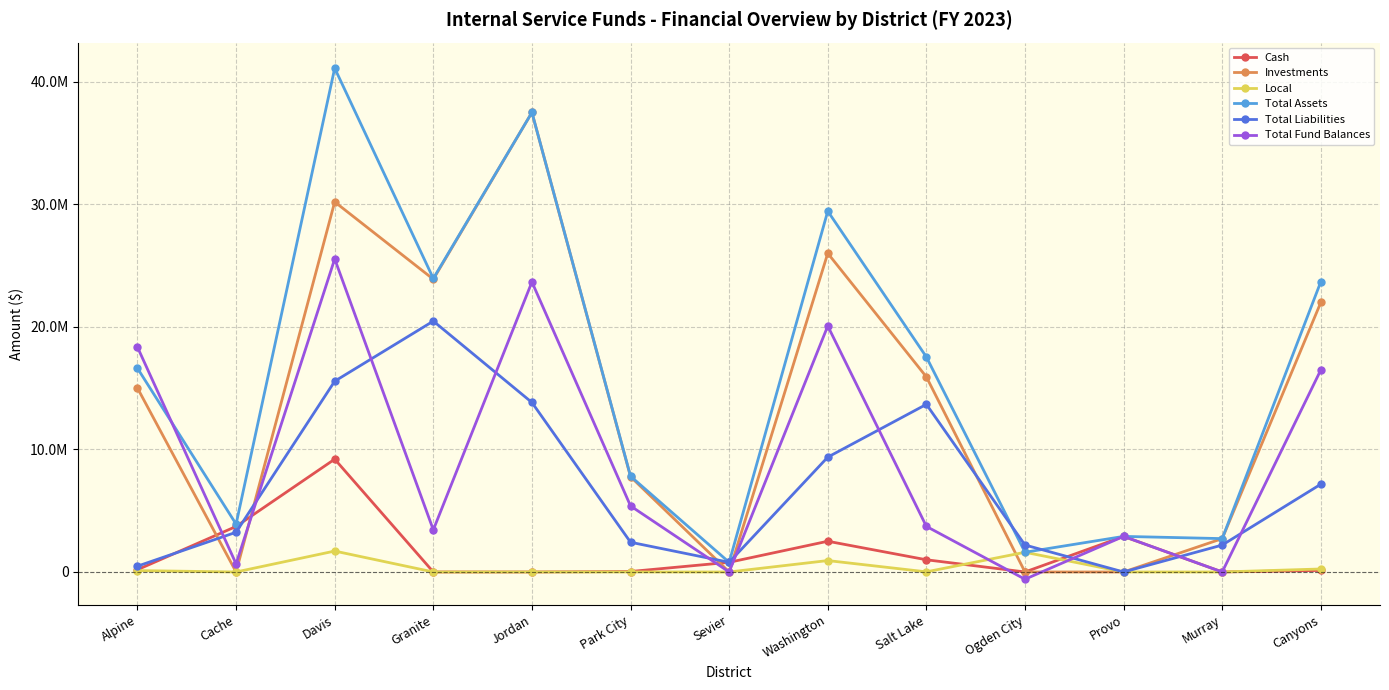

What is the label of the 12th point from the left?

Murray